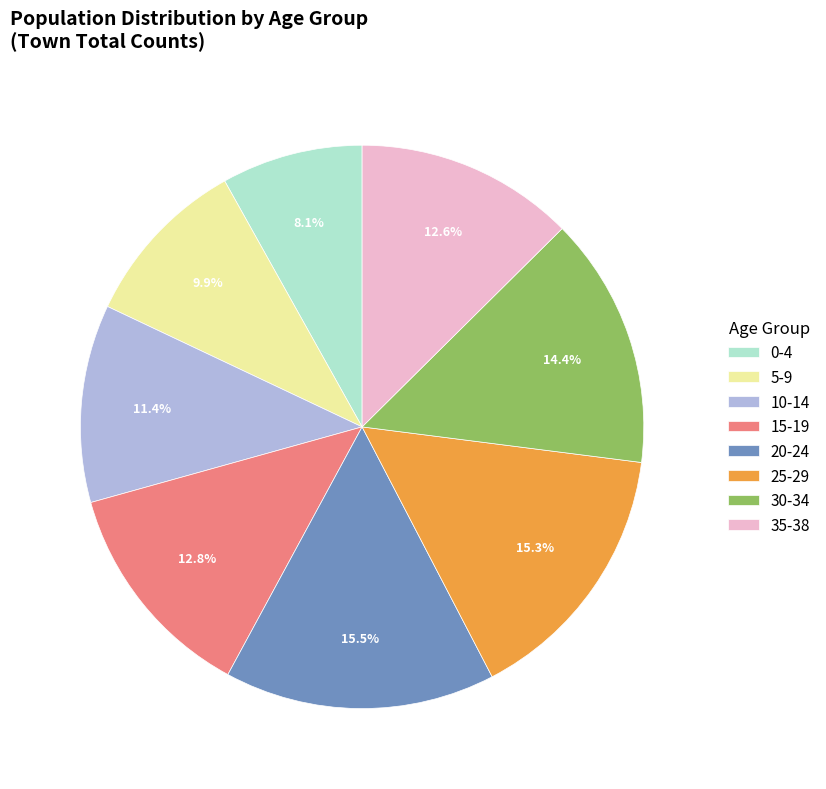

Does 20-24 represent more than half of the total?

No